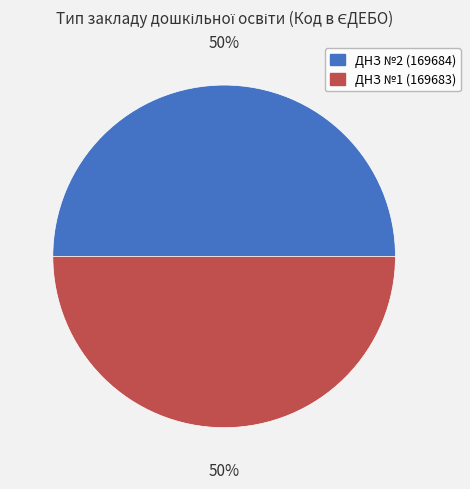

To the nearest percent, what is the average slice percentage?

50%